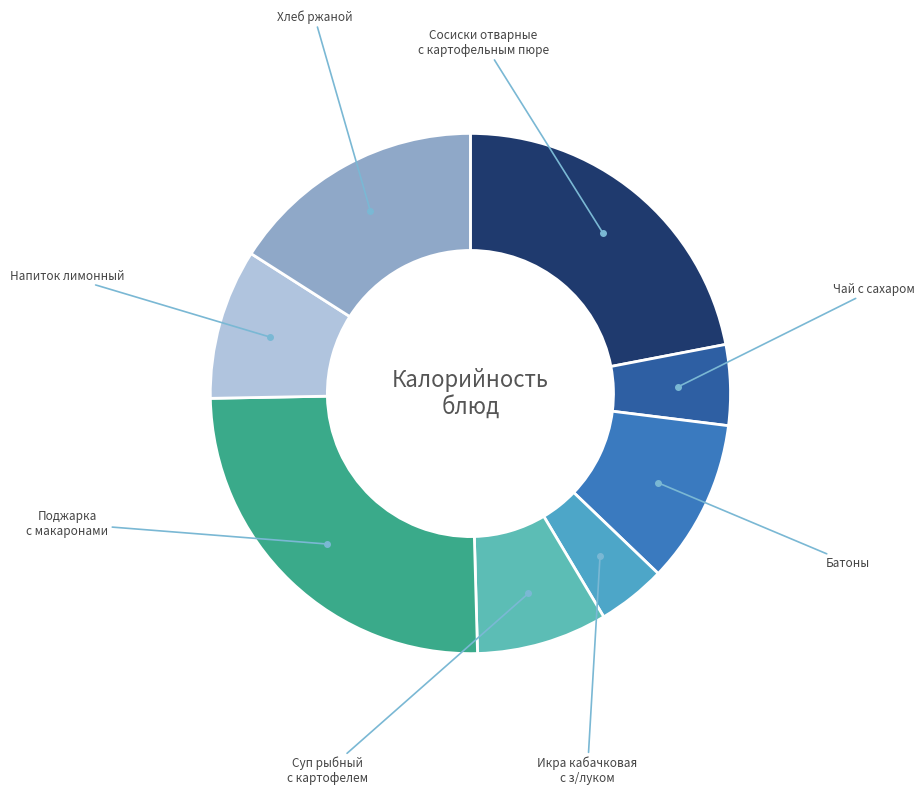

What is the largest slice in the pie chart?

Поджарка
с макаронами